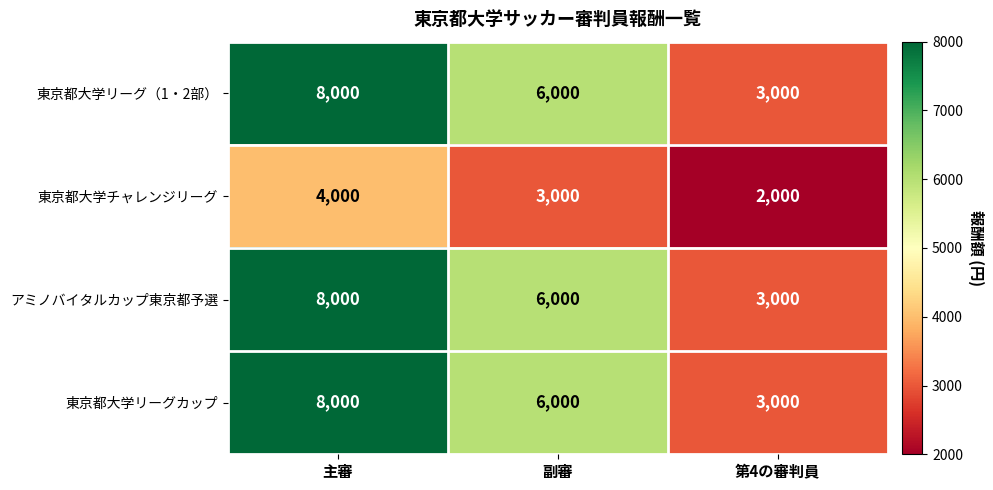

The 東京都大学チャレンジリーグ series shows 4000 at 主審. True or false?

True